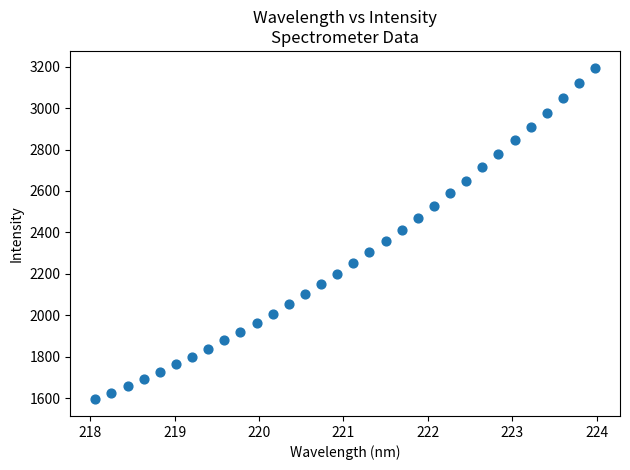

What is the range of Y values (max minus min)?

1602.3